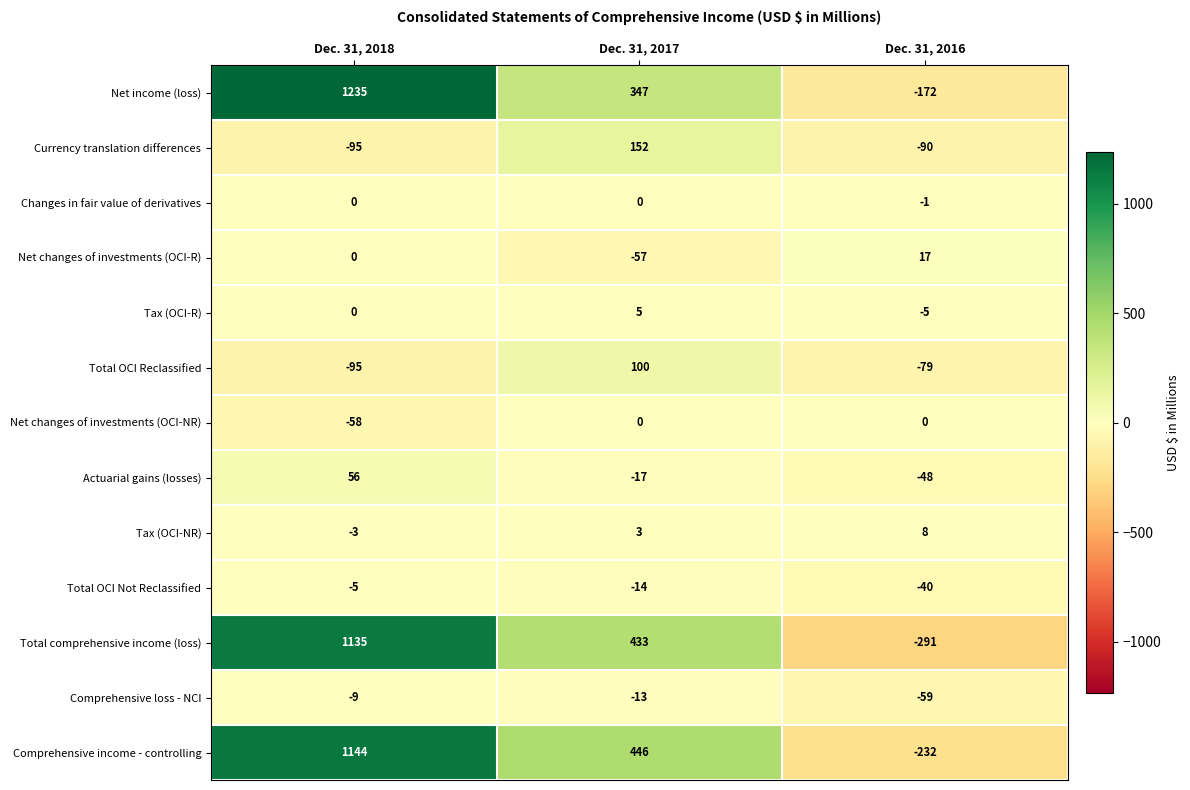

How many data points does each series have?

3